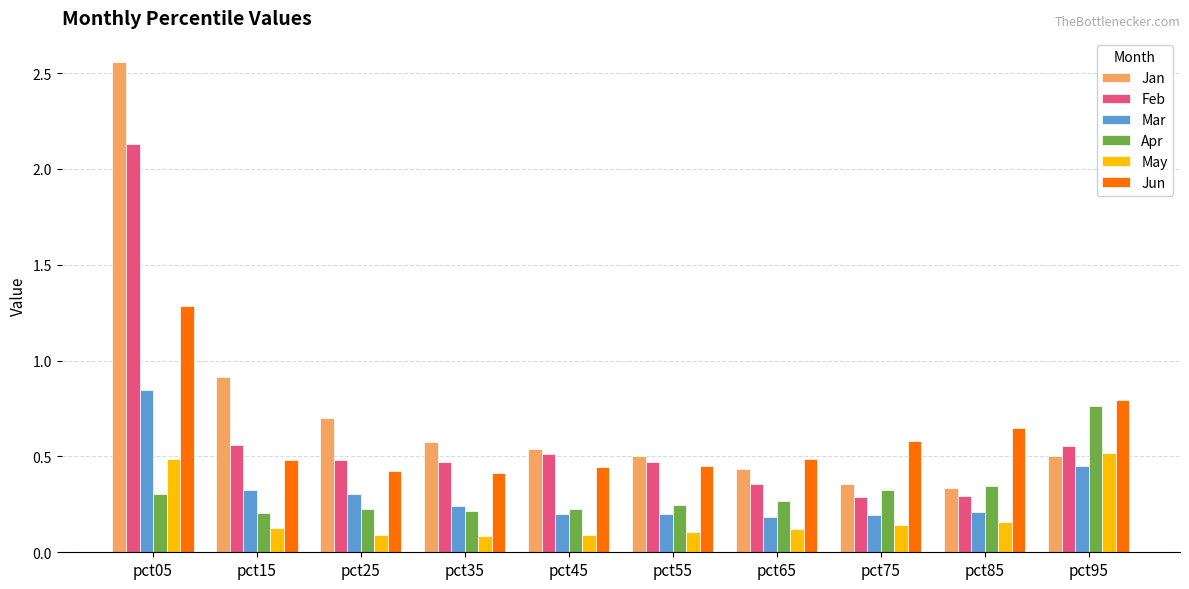

How many Jun values are between 0 and 1?

9